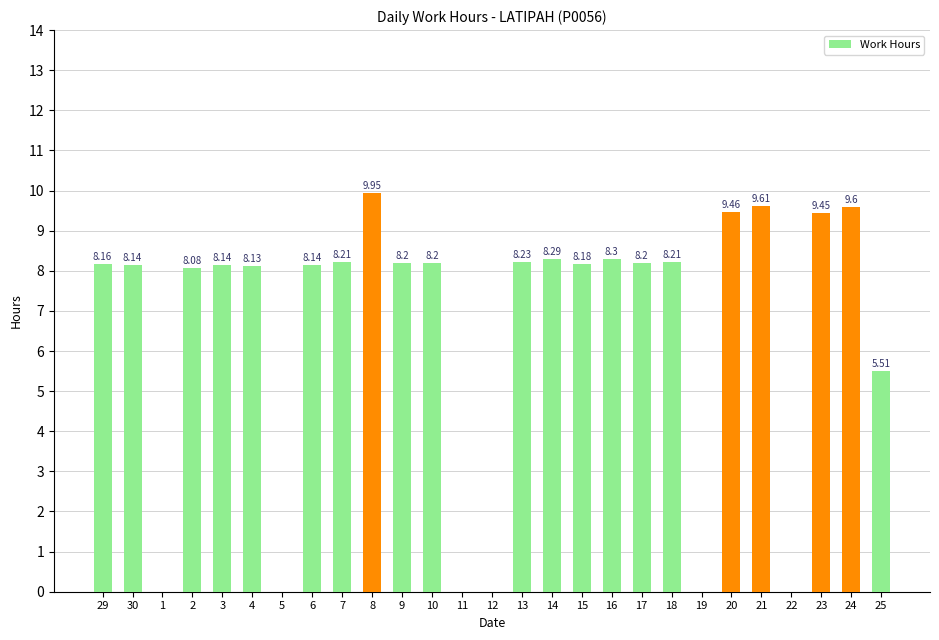

Which has a higher value, 19 or 30?

30